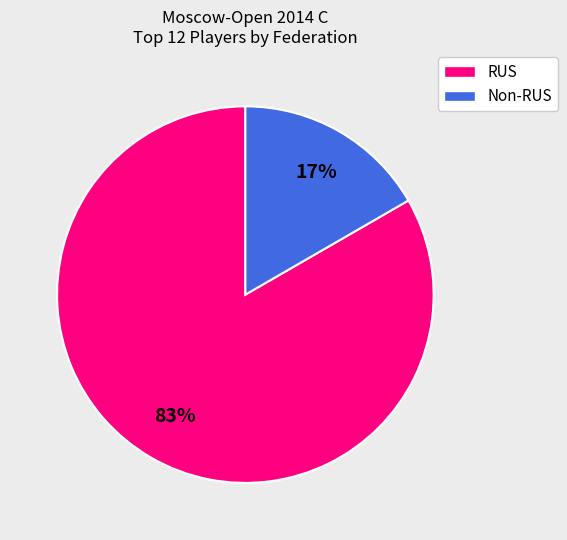

What percentage is the Non-RUS slice, to the nearest percent?

17%